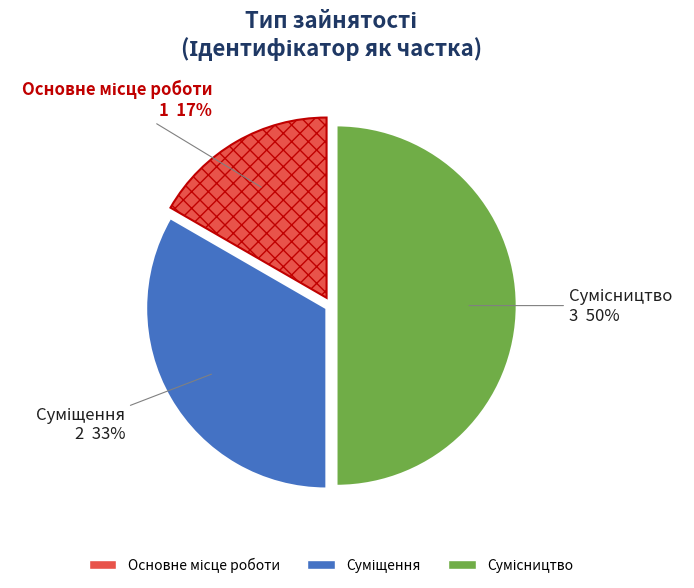

To the nearest percent, what is the average slice percentage?

33%